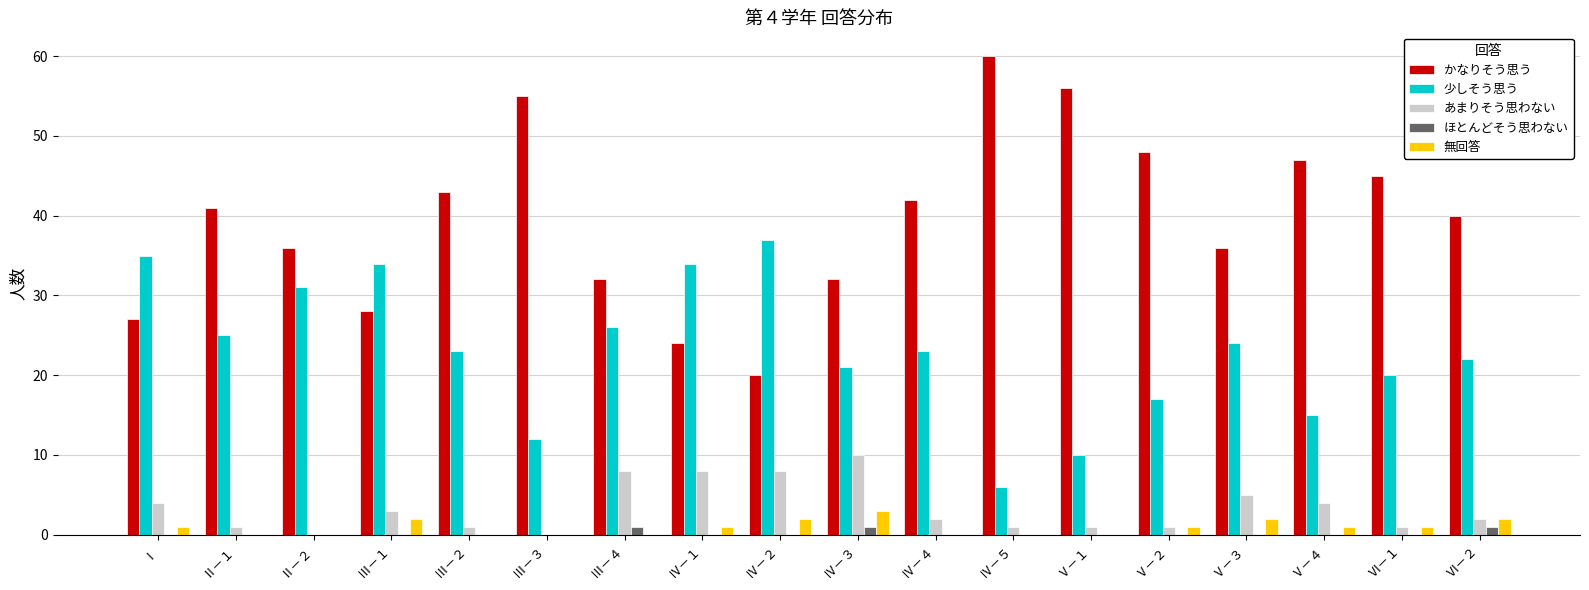

What is the sum of all かなりそう思う values?

712